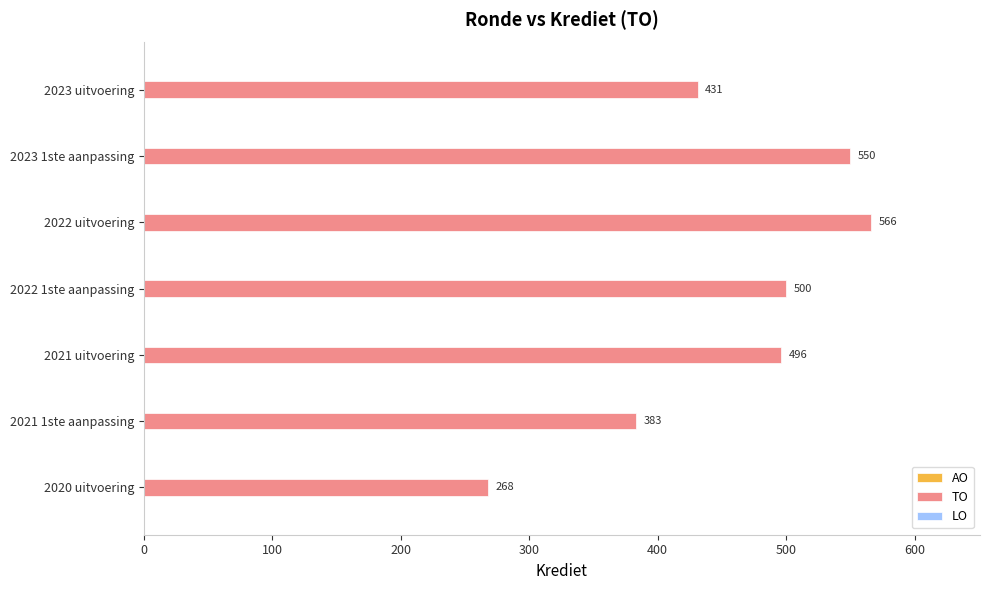

How many categories are shown in the chart?

7